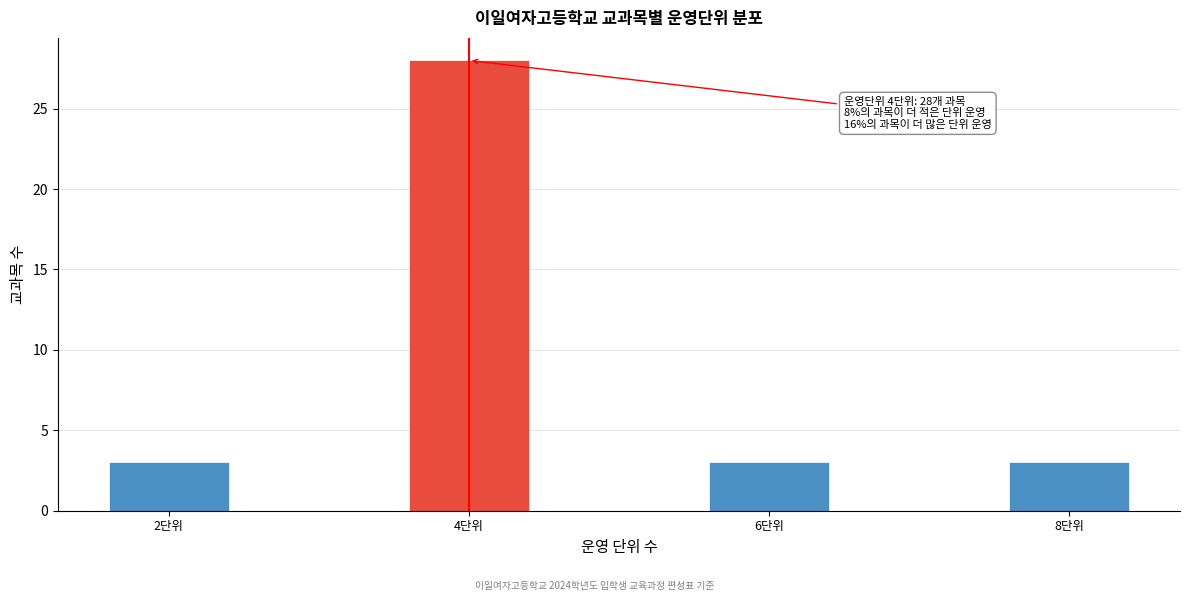

Reading left to right, transcribe all the data shown in this chart.

2단위=3	4단위=28	6단위=3	8단위=3